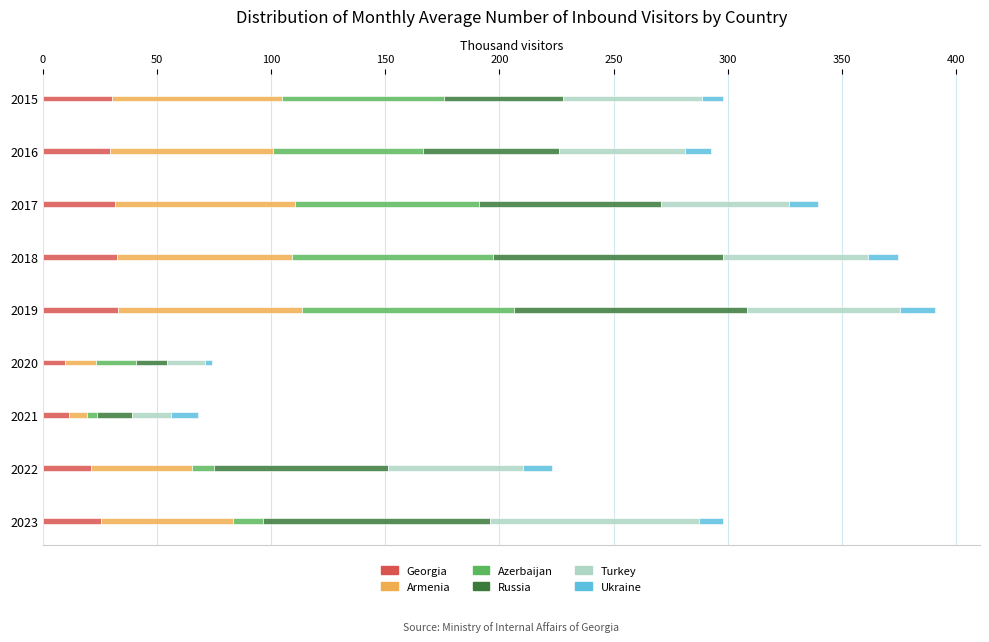

What is the highest value of the Georgia series?

33.0